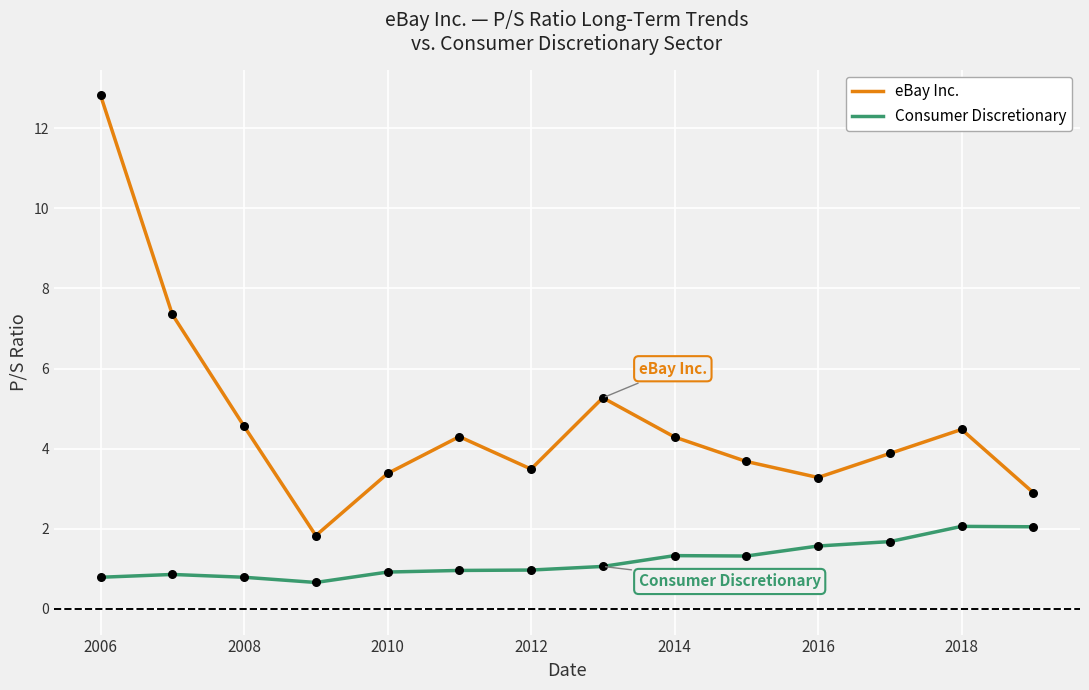

Which series has the widest spread of values?

eBay Inc.